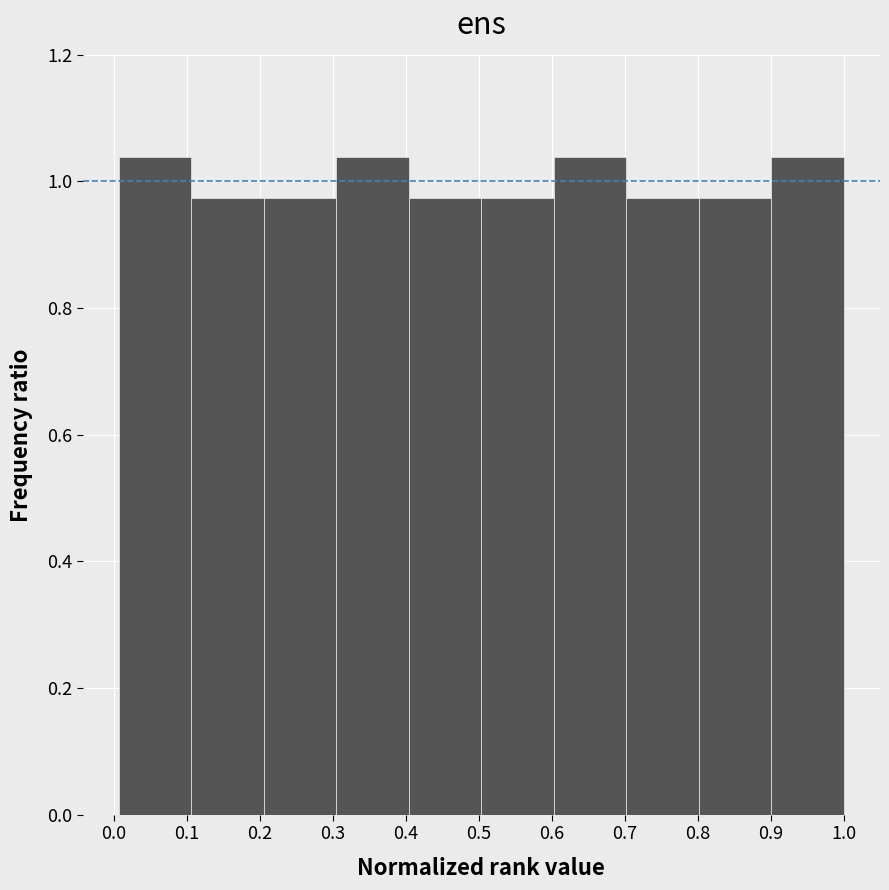

Reading left to right, list every bar in this chart as the range it spans on the x-axis followed by its height. Neither the bar edges nor the heights are printed on the chart, so give them approximately, as read against the axes.

0.01 to 0.11: 1.04
0.11 to 0.21: 0.98
0.21 to 0.30: 0.98
0.30 to 0.40: 1.04
0.40 to 0.50: 0.98
0.50 to 0.60: 0.98
0.60 to 0.70: 1.04
0.70 to 0.80: 0.98
0.80 to 0.90: 0.98
0.90 to 1.00: 1.04